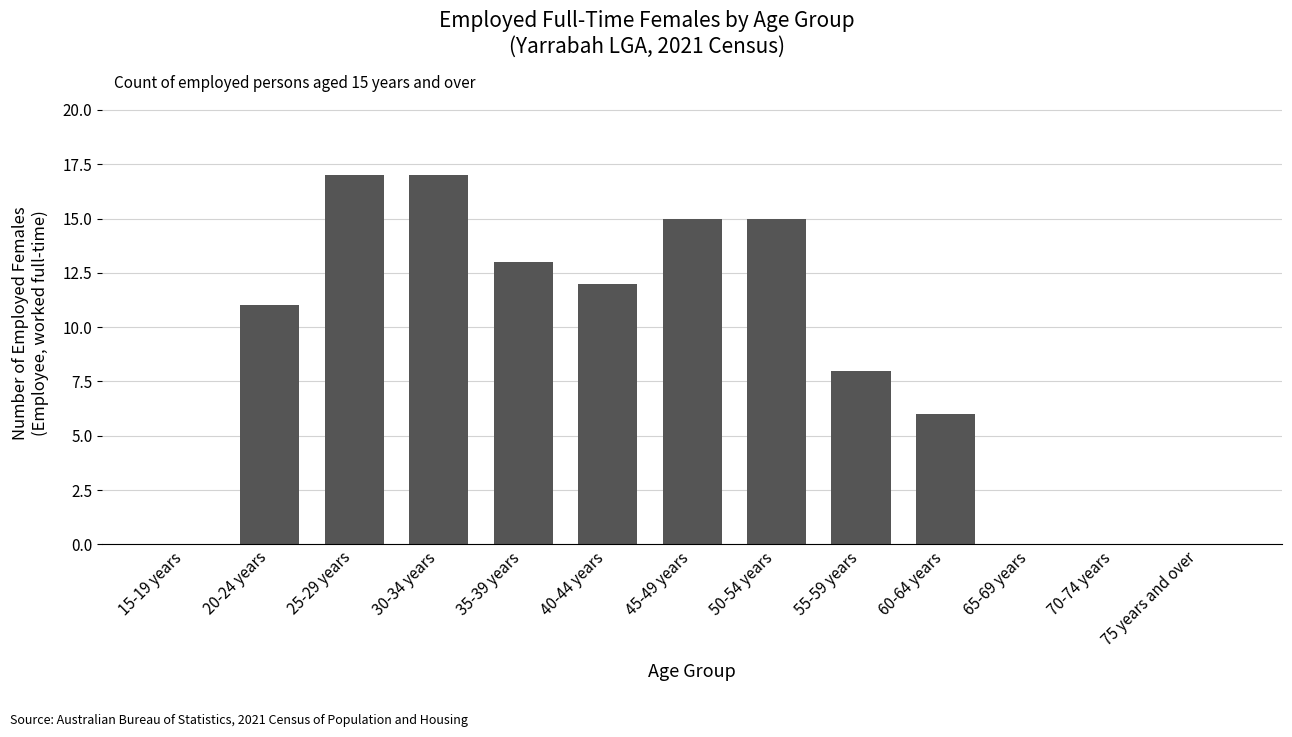

What is the change in value from 40-44 years to 75 years and over?

-12